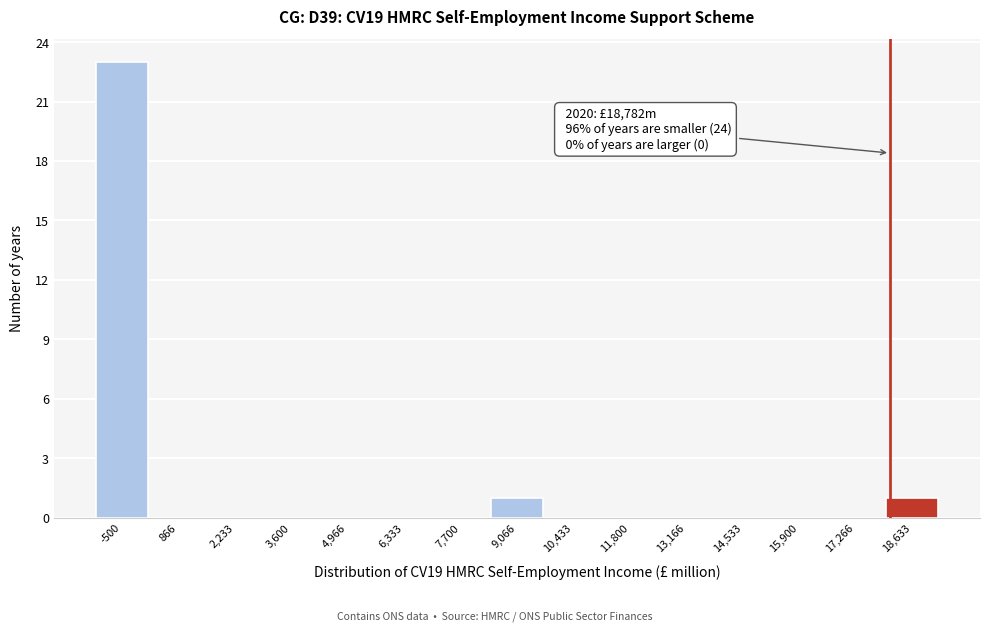

Reading left to right, extract all data points from this chart.

-500=23	866=0	2,233=0	3,600=0	4,966=0	6,333=0	7,700=0	9,066=1	10,433=0	11,800=0	13,166=0	14,533=0	15,900=0	17,266=0	18,633=1